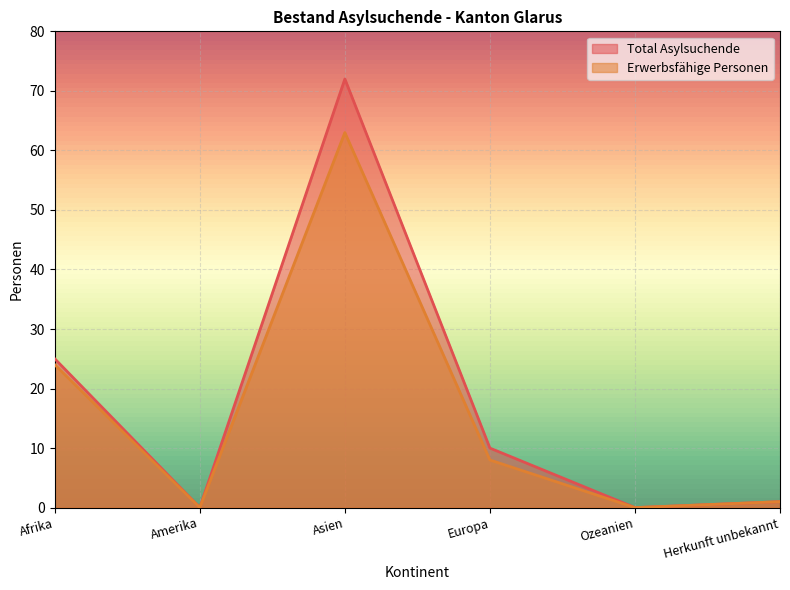

True or false: Erwerbsfähige Personen has more than 0 interior local peaks.

True